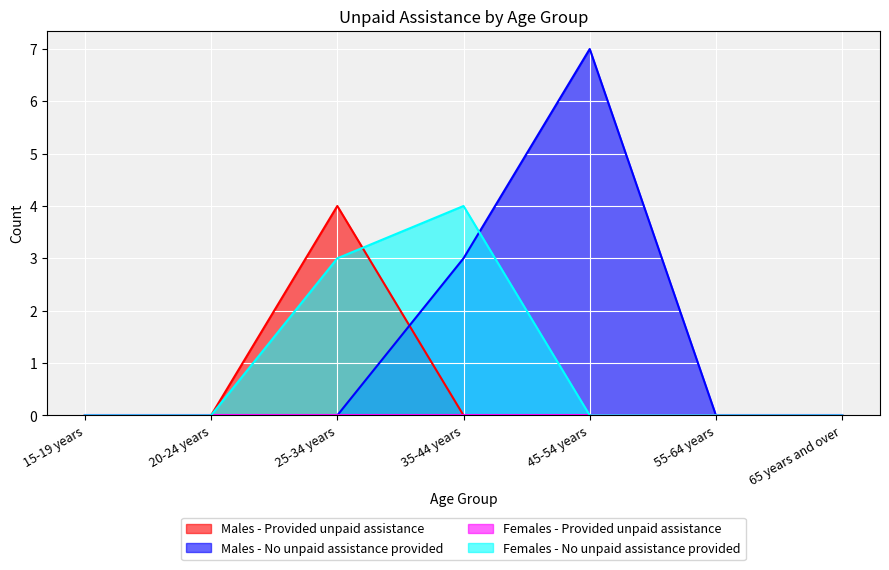

Count the number of data series in this chart.

4